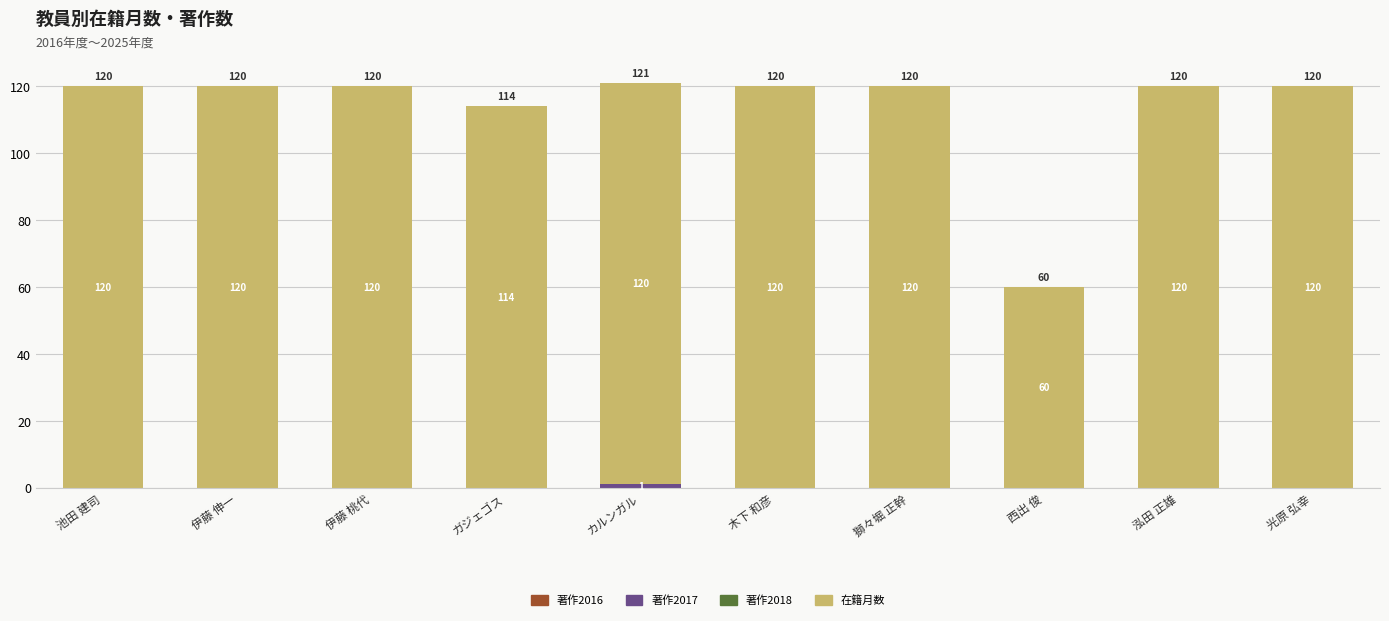

At which category is the sum across all series the highest?

カルンガル